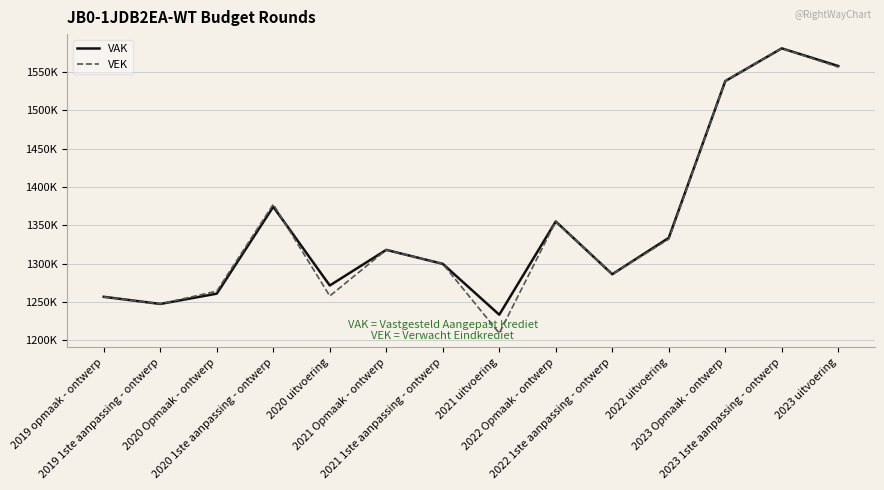

True or false: VAK has a value of 1747522 at 2022 1ste aanpassing - ontwerp.

False